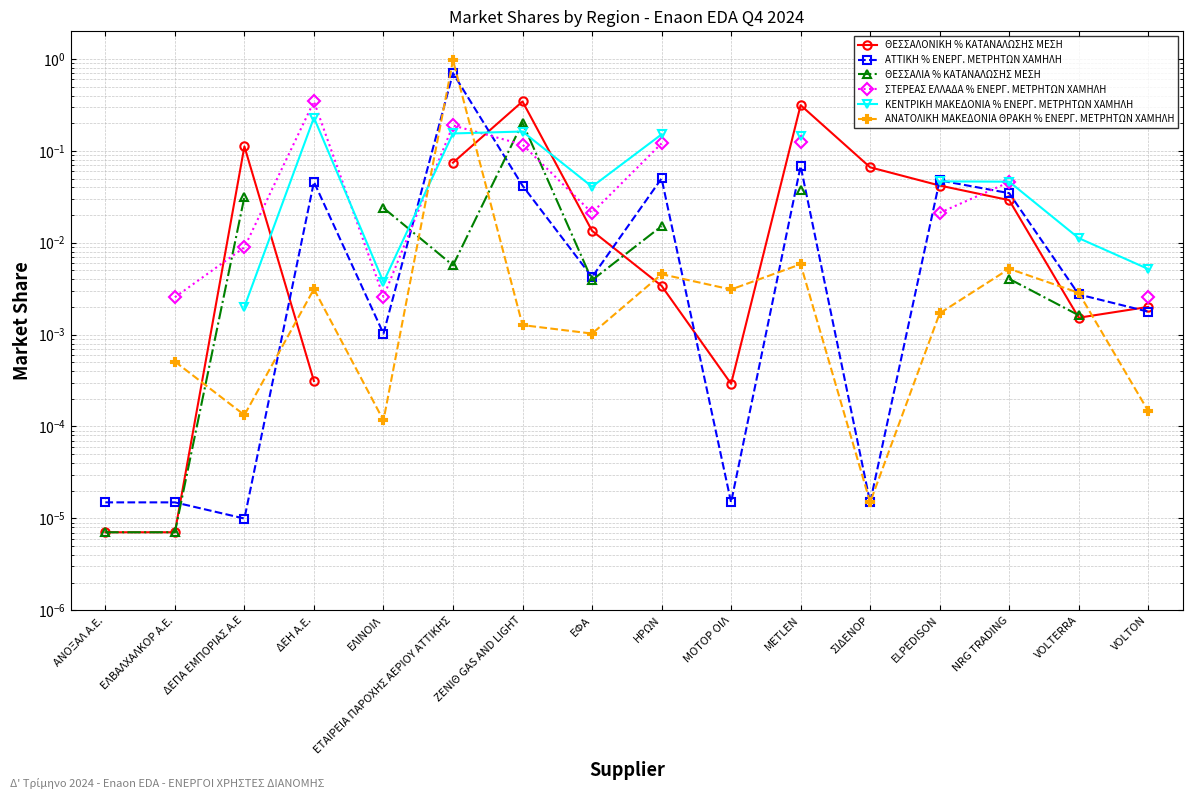

What is the label of the 12th point from the right?

ΕΛΙΝΟΙΛ